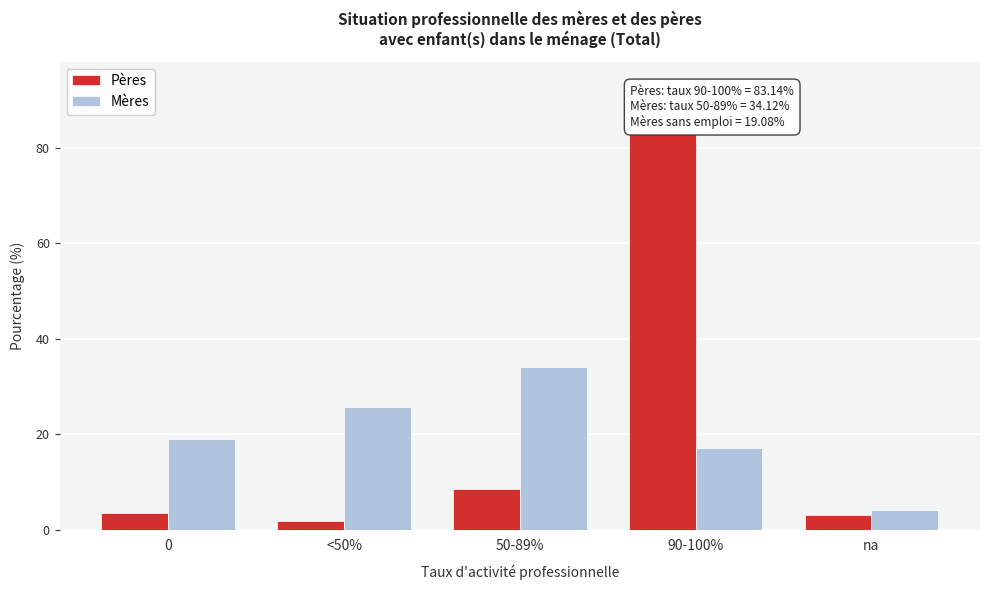

Which category has the lowest value in the Mères series?

na